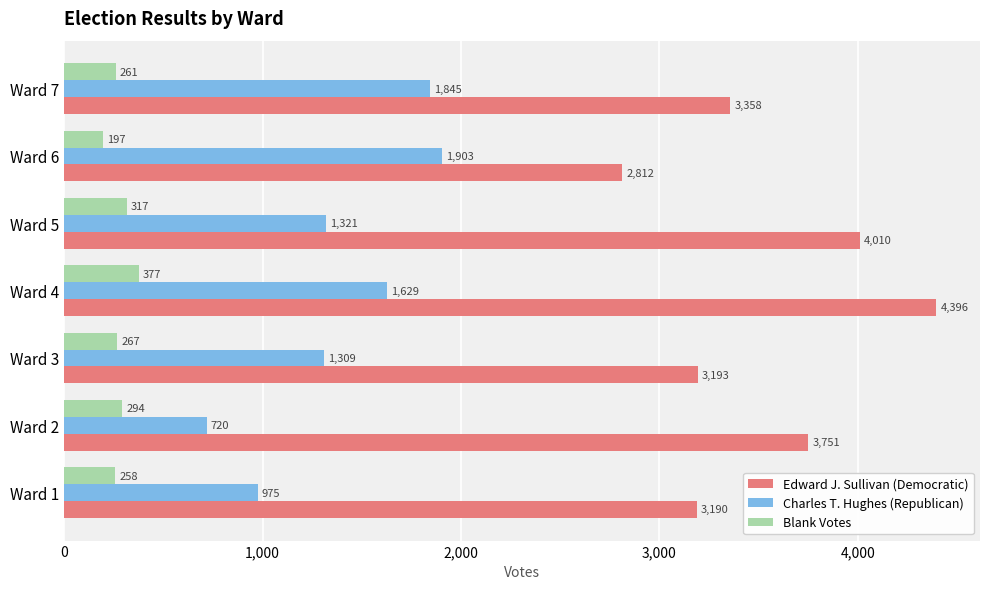

Between Ward 3 and Ward 4, which series saw the biggest shift?

Edward J. Sullivan (Democratic)